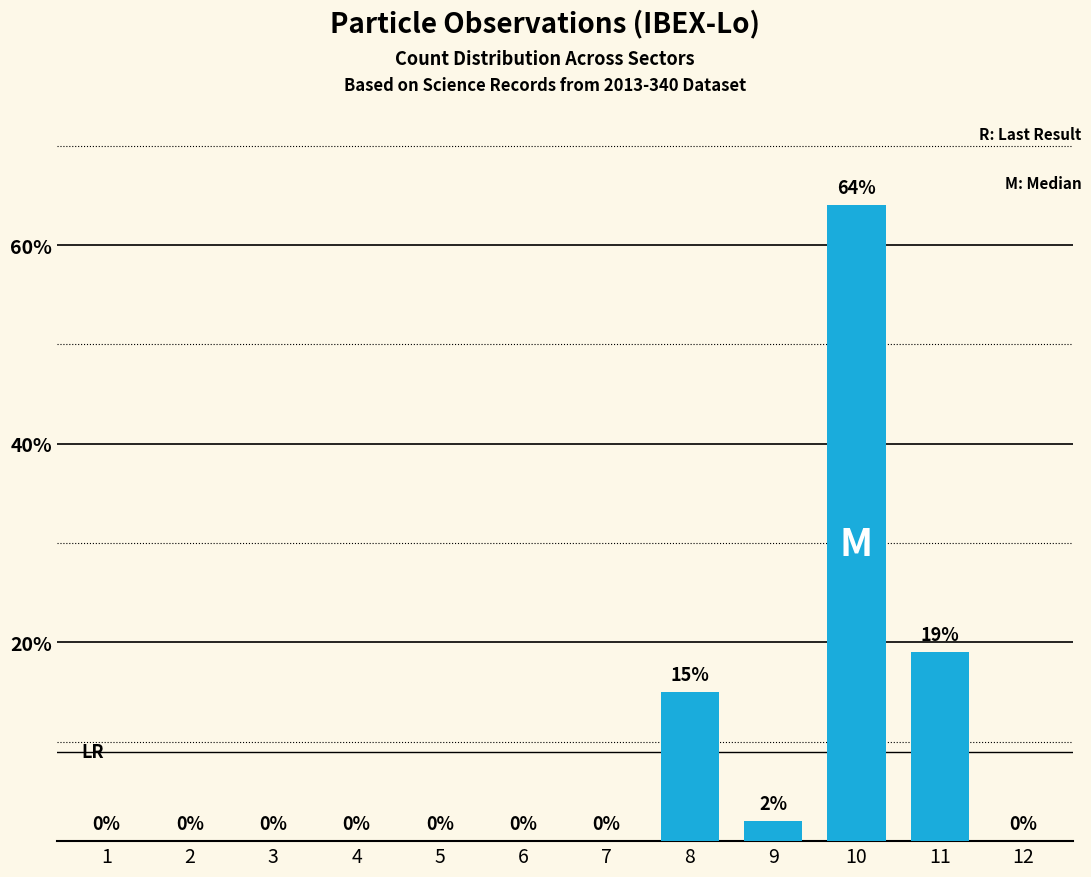

The chart shows a value of 36 at 6. True or false?

False